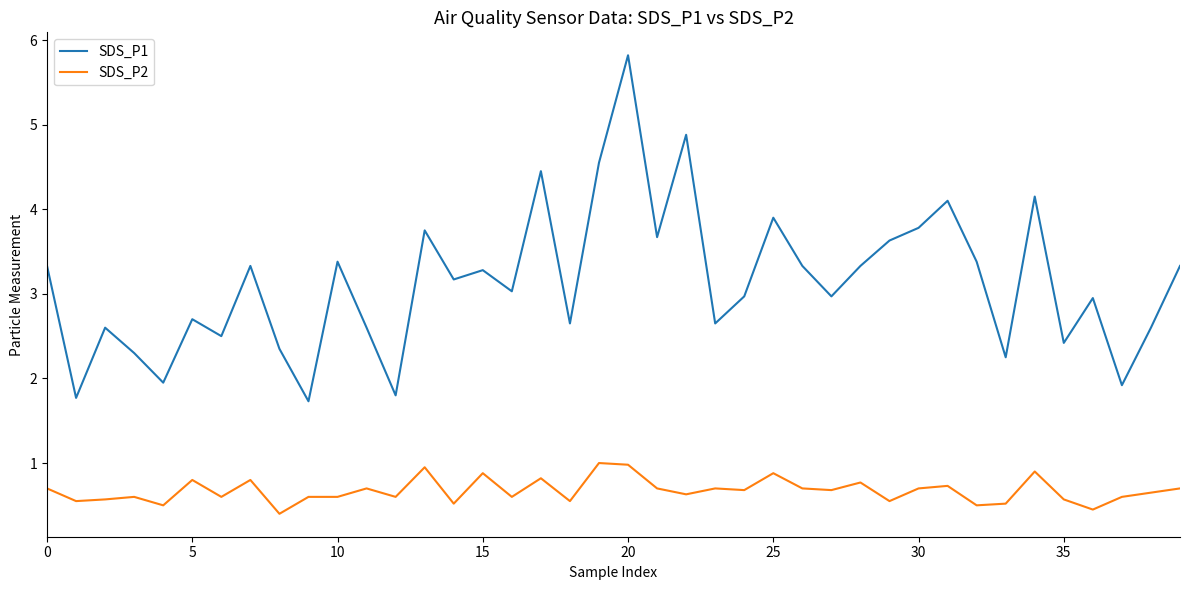

What is the maximum value for SDS_P1?

5.8